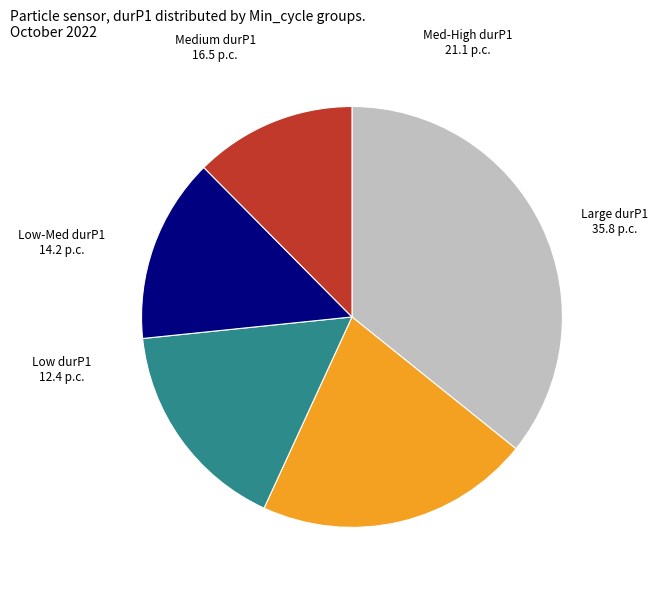

Does any single category account for the majority?

No